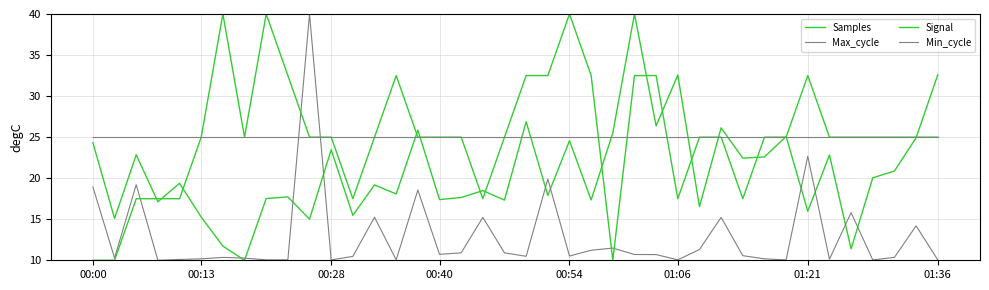

At how many categories does at least one series exceed 38?

5